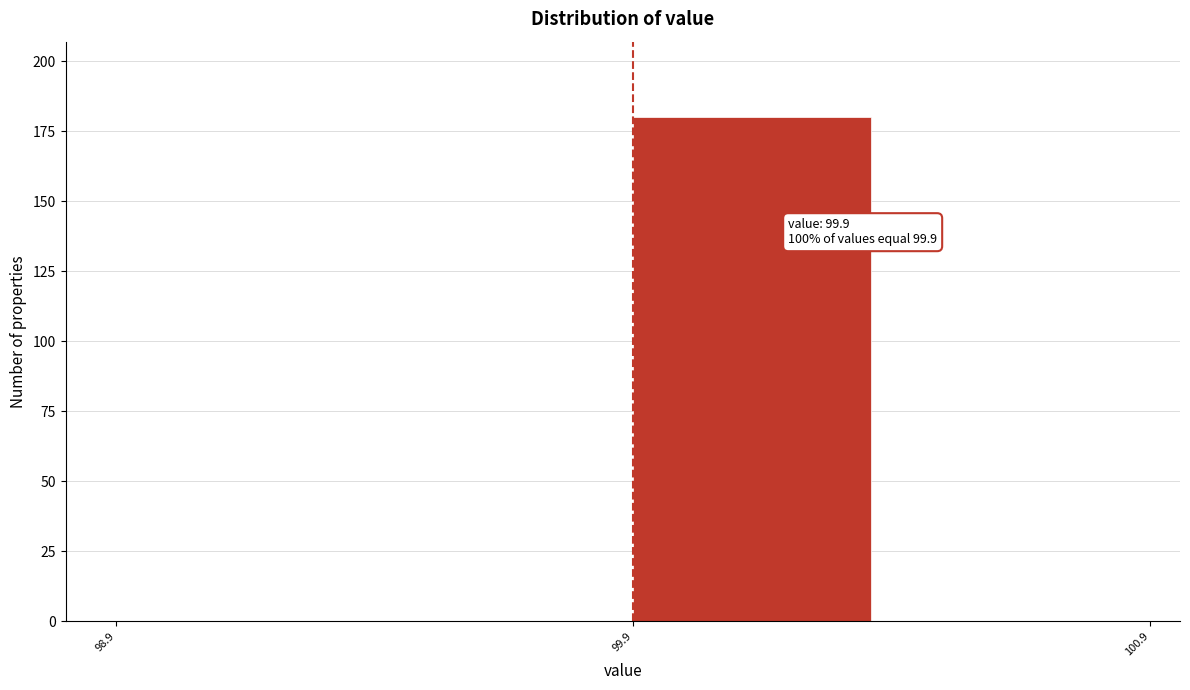

Over which range of the x-axis is the bar tallest?

99.9 to 100.4